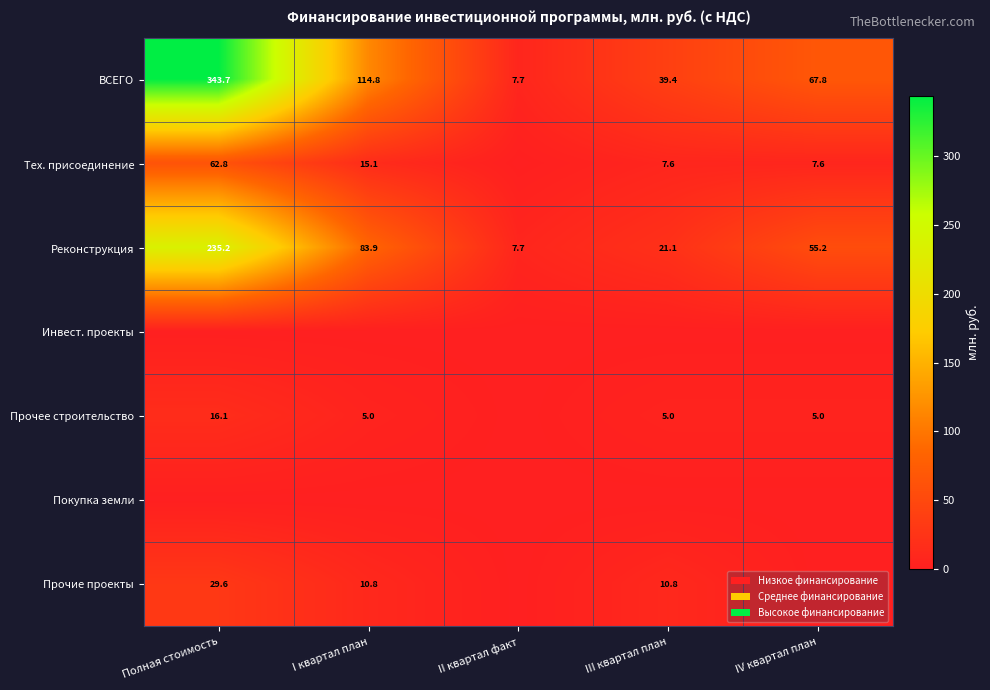

What is the average value of the ВСЕГО series?

114.7